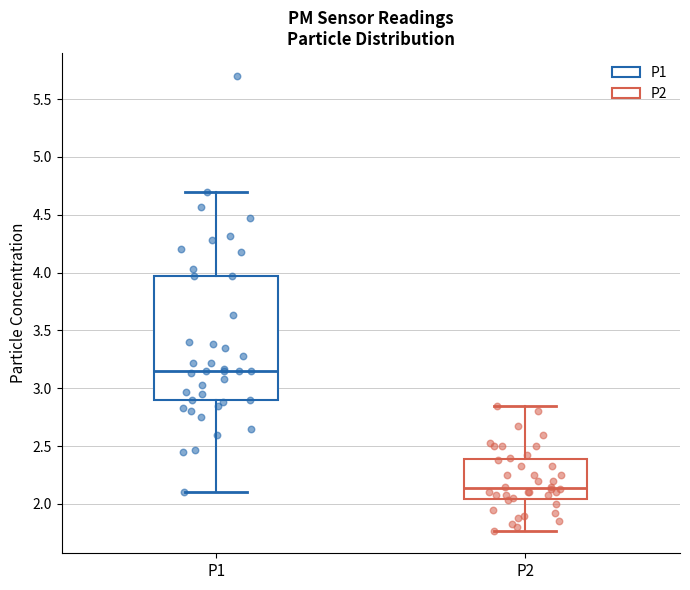

Where does the upper whisker of the box for P2 end on the y-axis? The values are not printed on the chart, so give them approximately, as read against the axis.

2.85